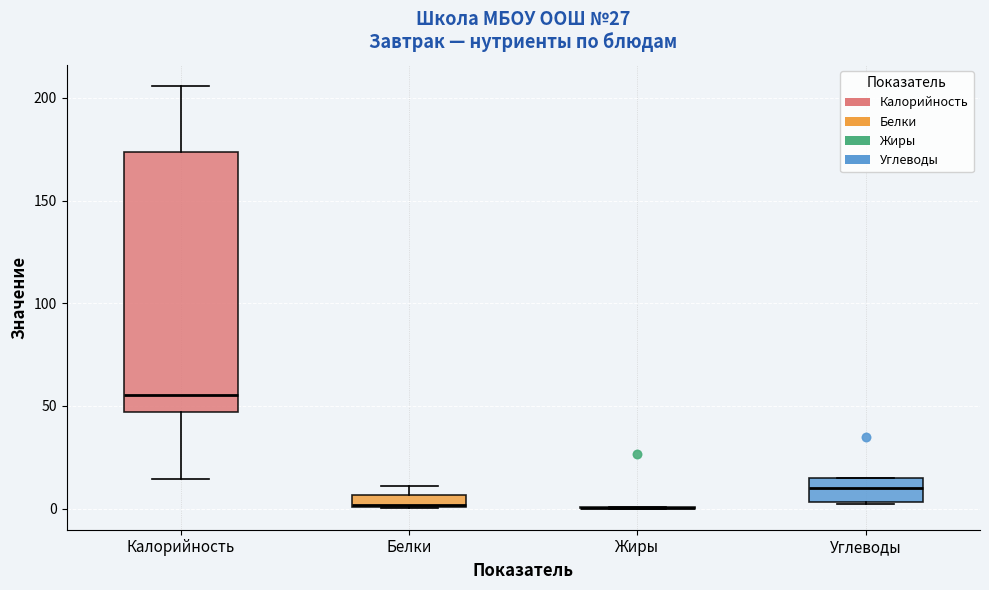

Where is the upper edge of the box for Белки on the y-axis? The values are not printed on the chart, so give them approximately, as read against the axis.

5